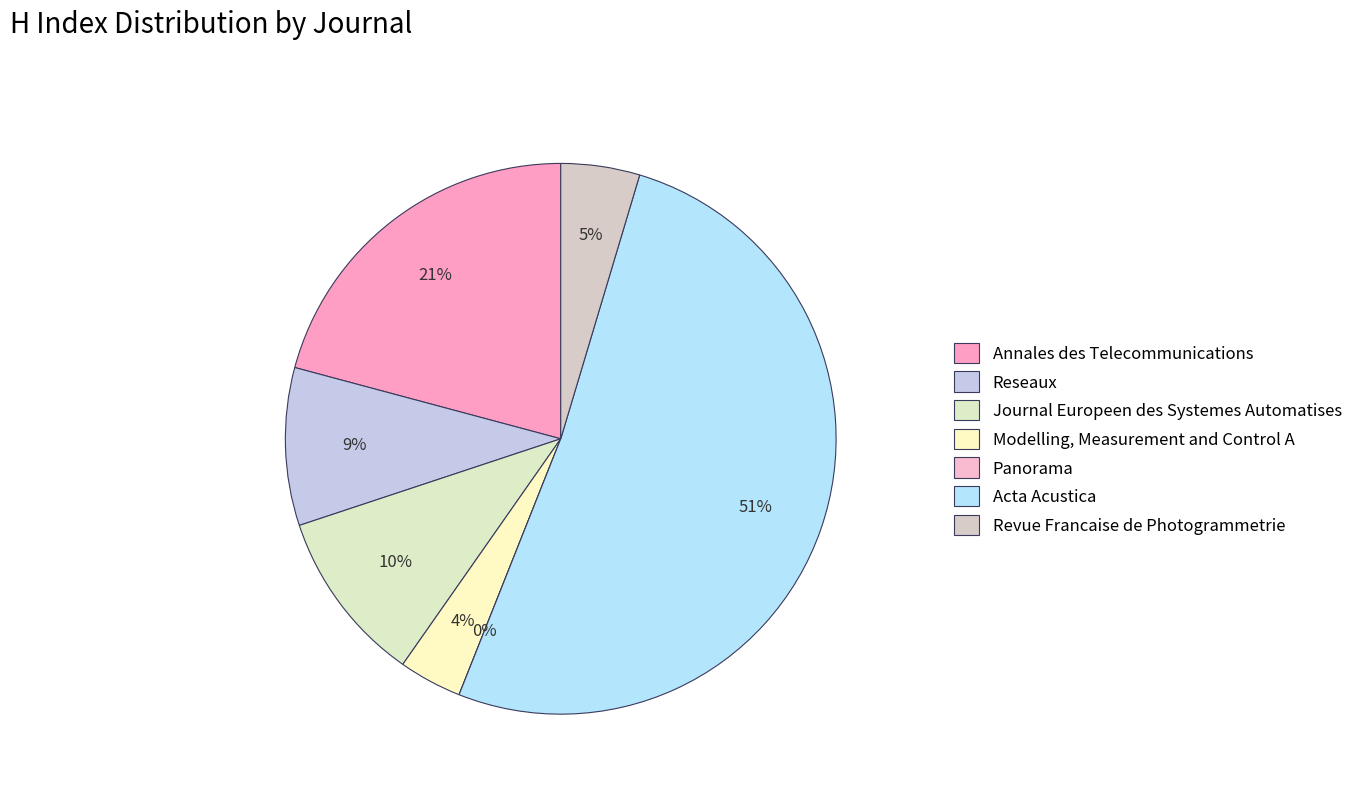

Which category has the biggest portion of the pie?

Acta Acustica